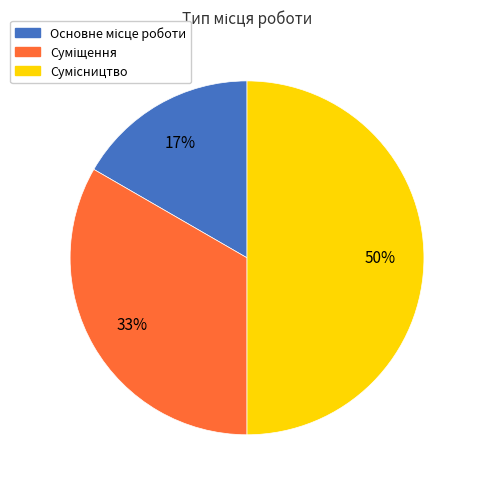

To the nearest percent, what is the difference between the largest and smallest slice percentages?

33%